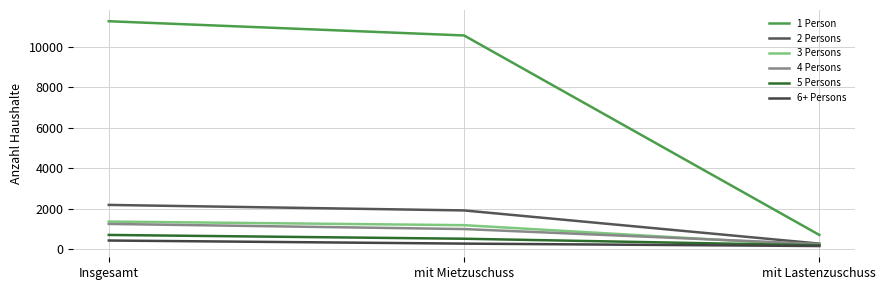

The value of 5 Persons at mit Mietzuschuss is 145. True or false?

False